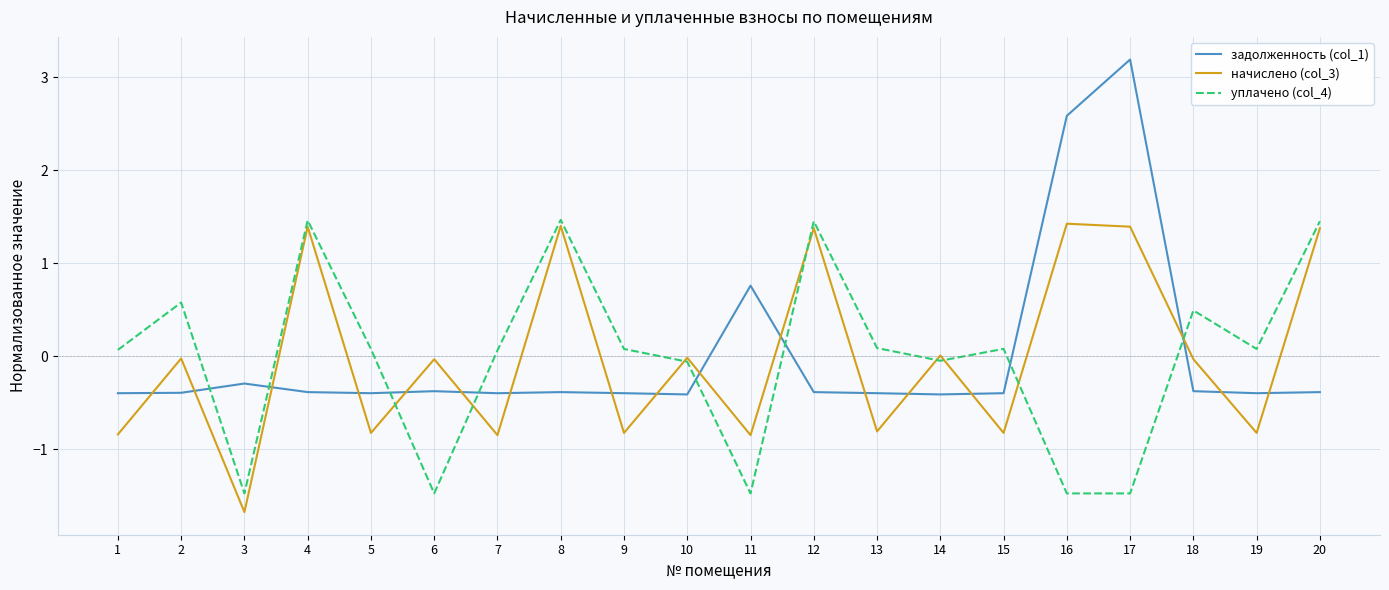

Is the value of начислено (col_3) at 8 greater than the value of задолженность (col_1) at 6?

Yes